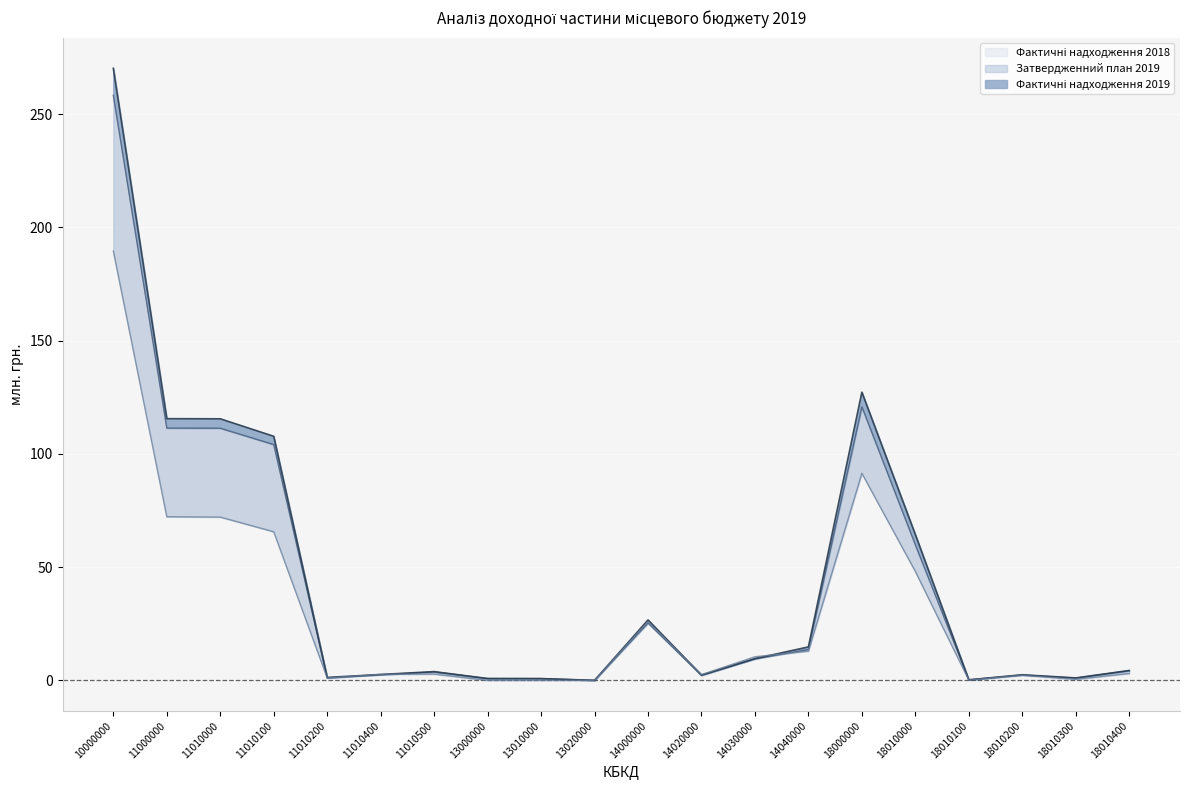

What are all the series names shown in the legend?

Затвердженний план 2019, Фактичні надходження 2019, Фактичні надходження 2018